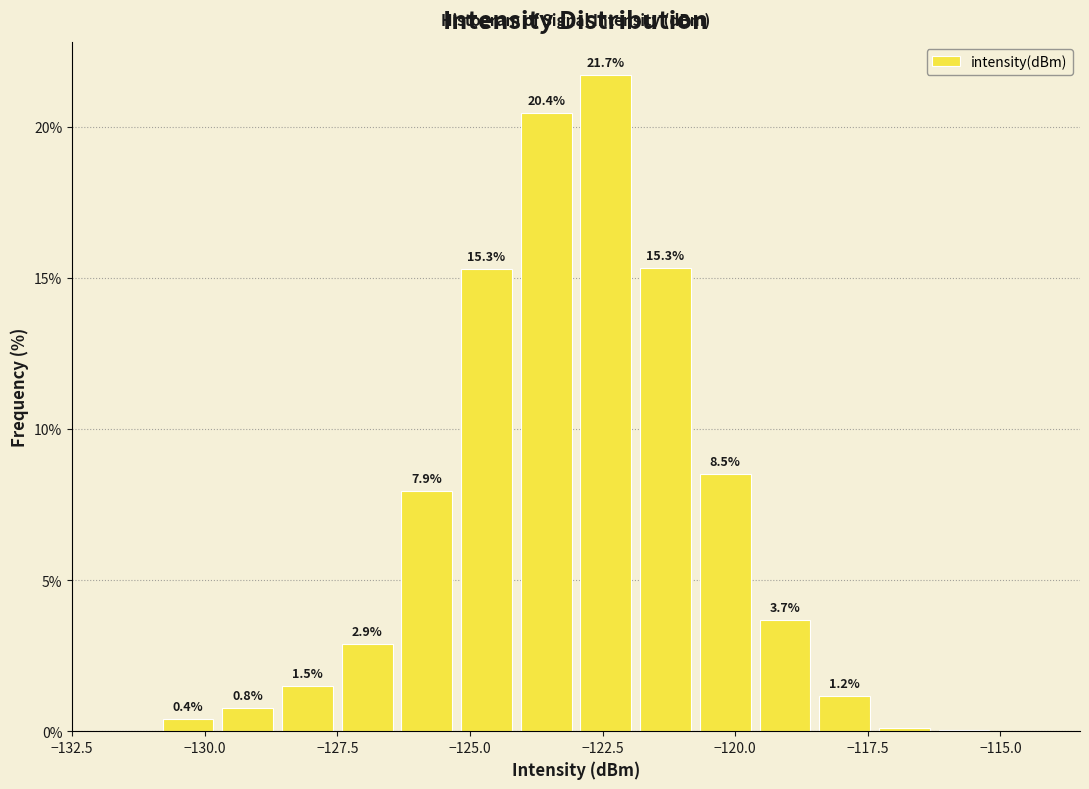

Around what value on the x-axis is the tallest bar? Give the approximate position of its centre, as read against the axis.

-122.5